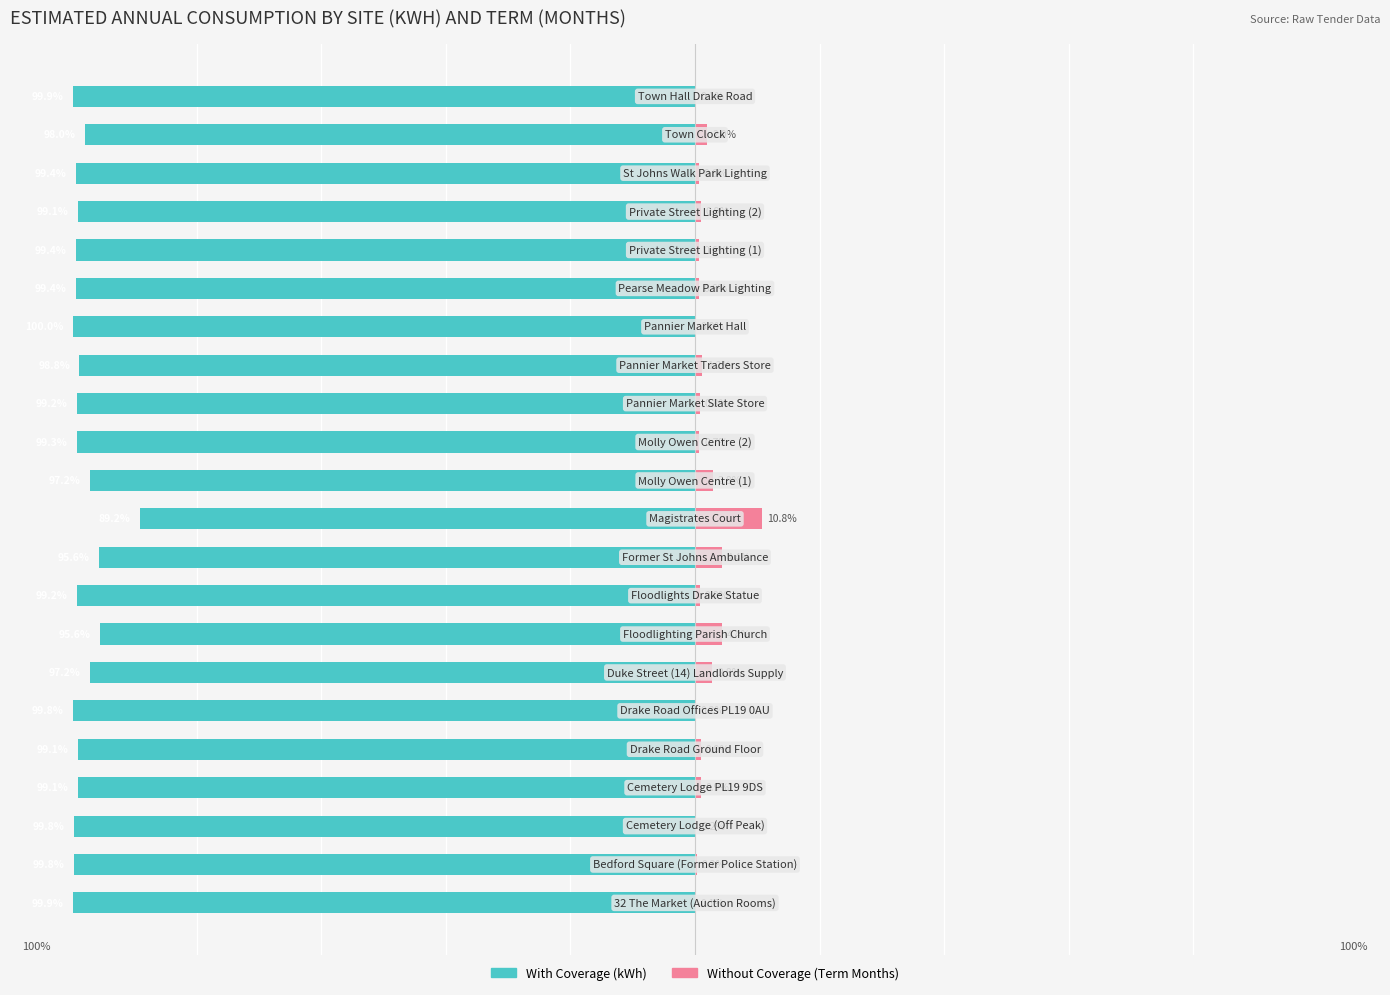

What is the difference between the highest and lowest values at 15?

100.0